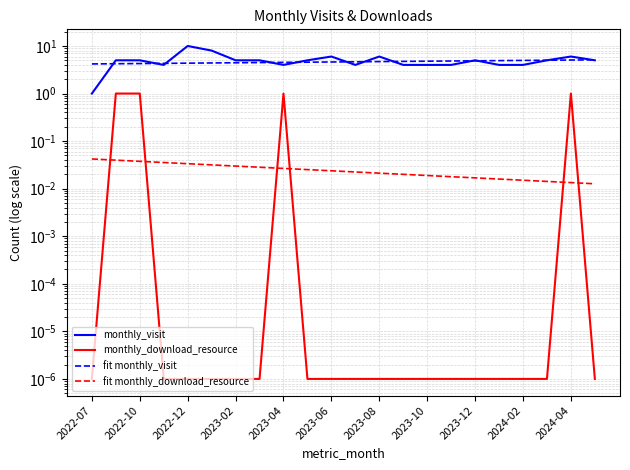

What is the greatest value displayed?

10.0